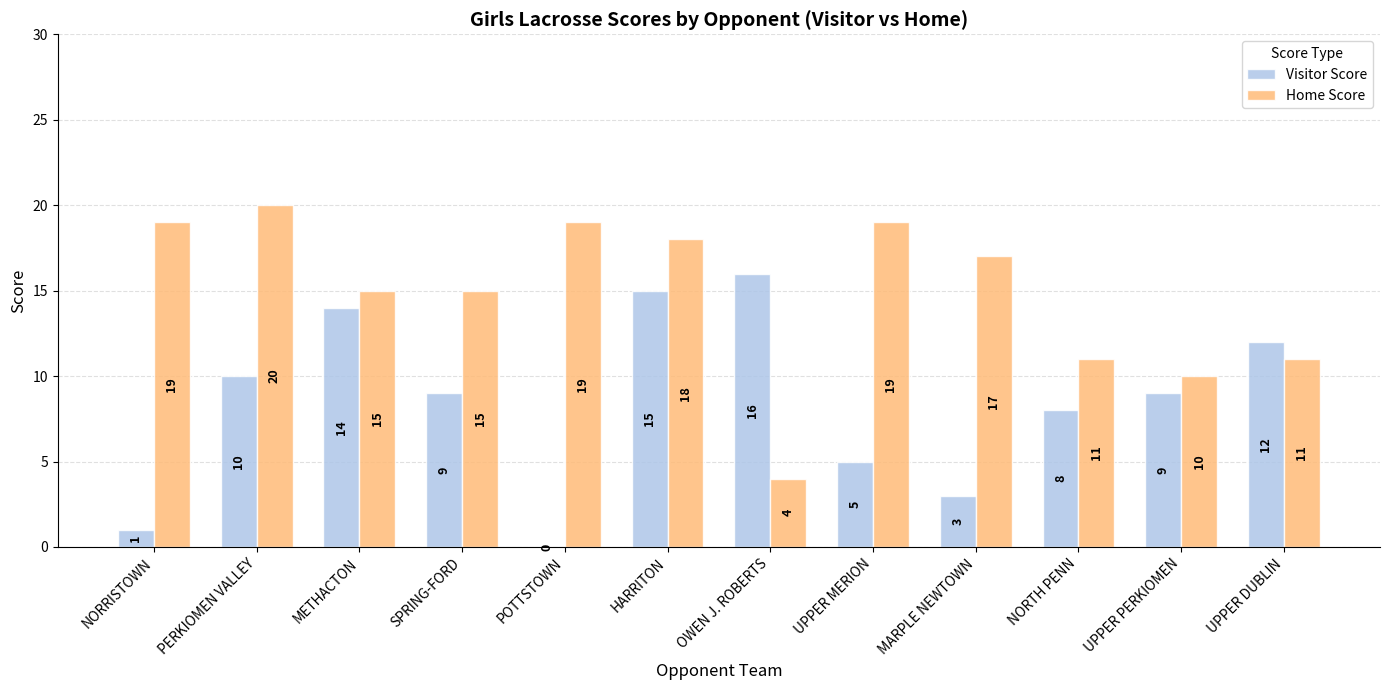

How many categories are shown in the chart?

12